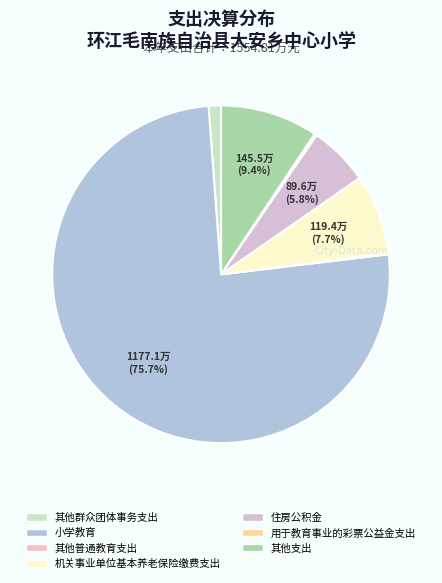

To the nearest percent, what is the average slice percentage?

14%